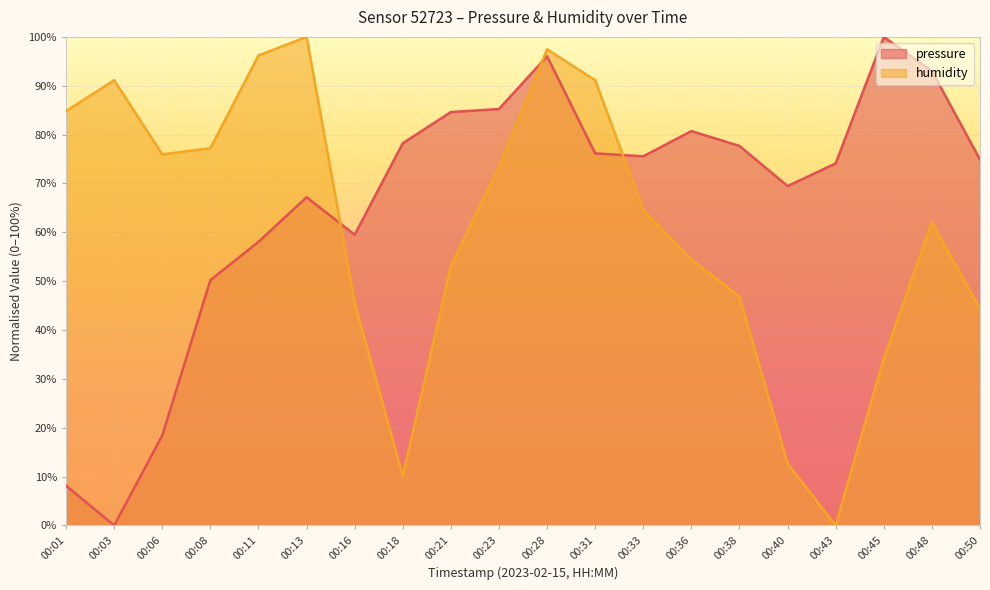

At 00:28, list the series in order from smallest to largest.

pressure, humidity